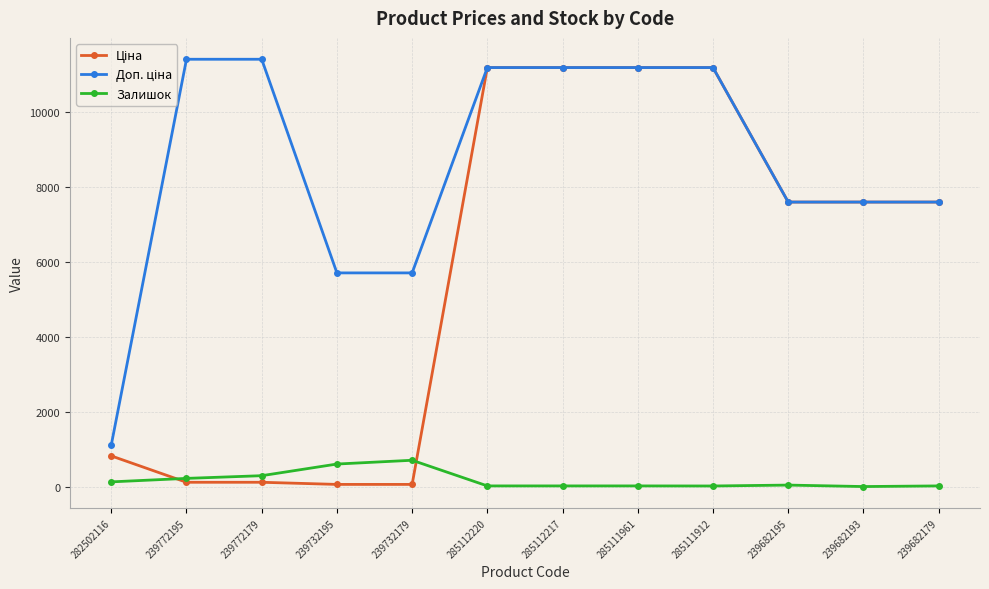

What is the greatest value displayed?

11410.0